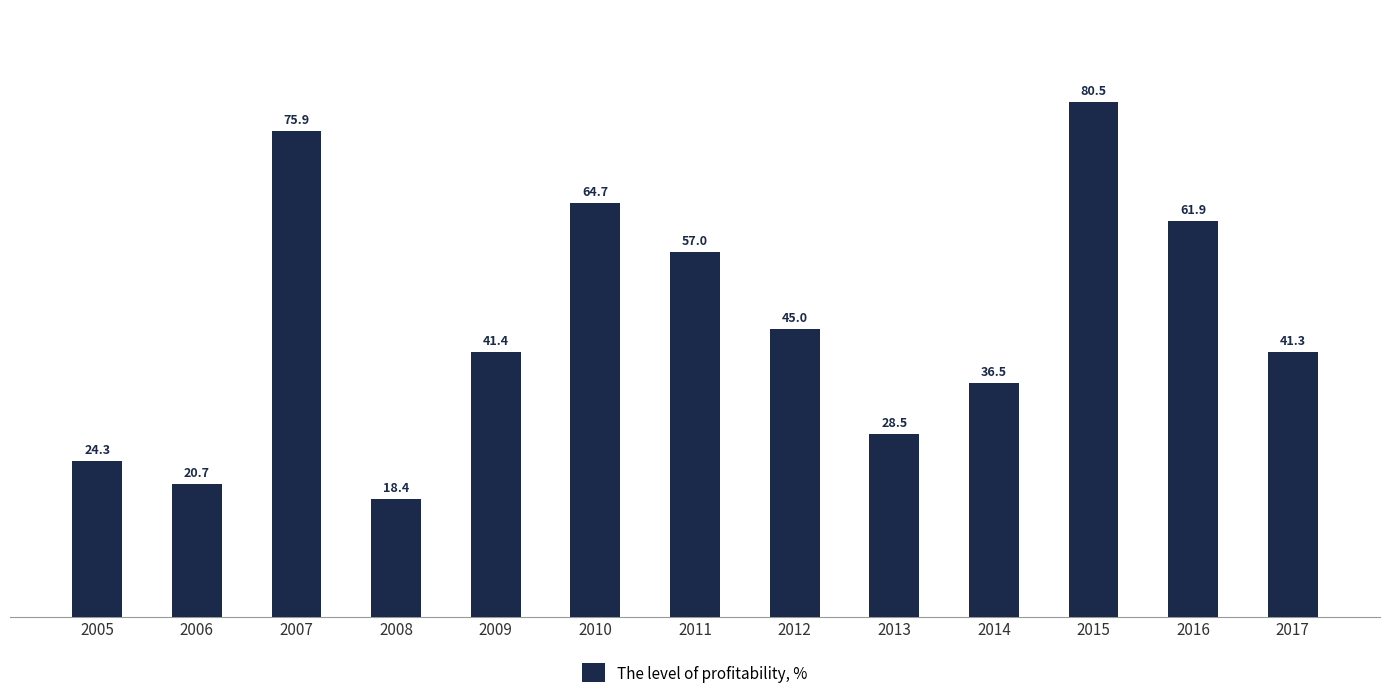

Count the number of values greater than 41.

8